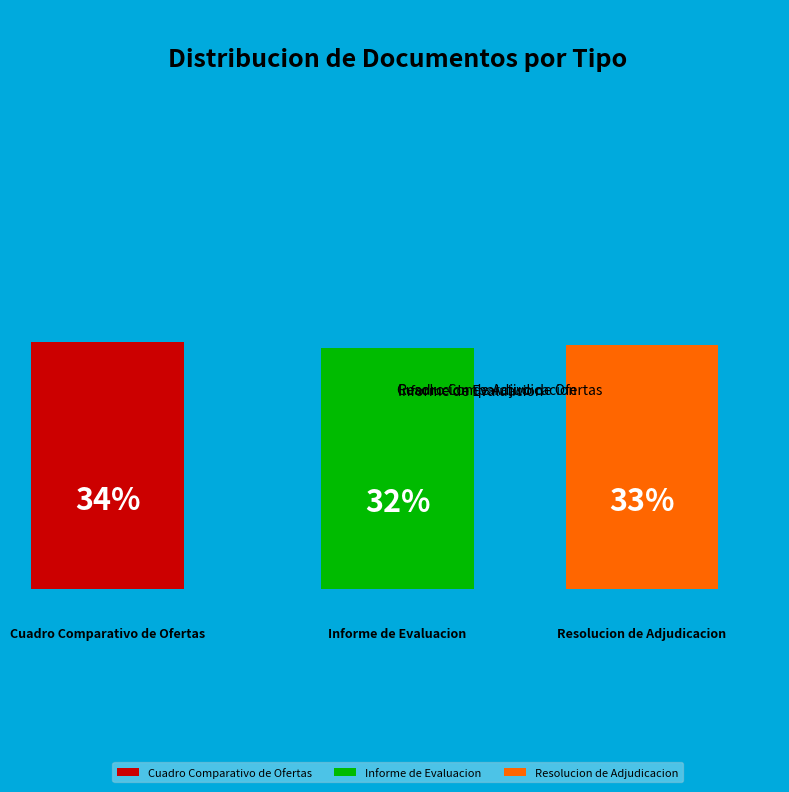

To the nearest percent, what is the difference between the largest and smallest slice percentages?

2%